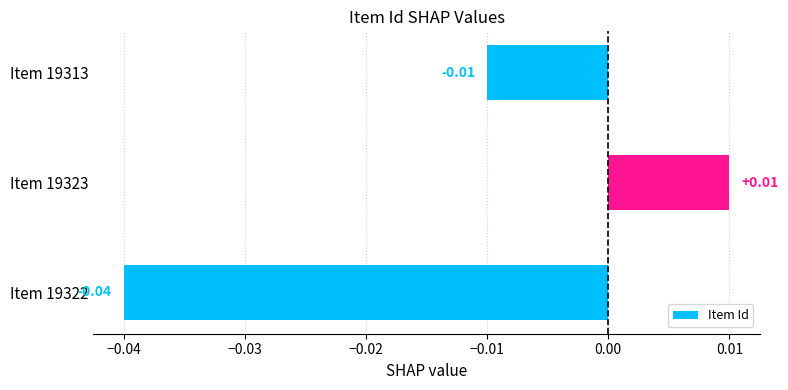

Rank the categories by value from lowest to highest.

Item 19322, Item 19313, Item 19323